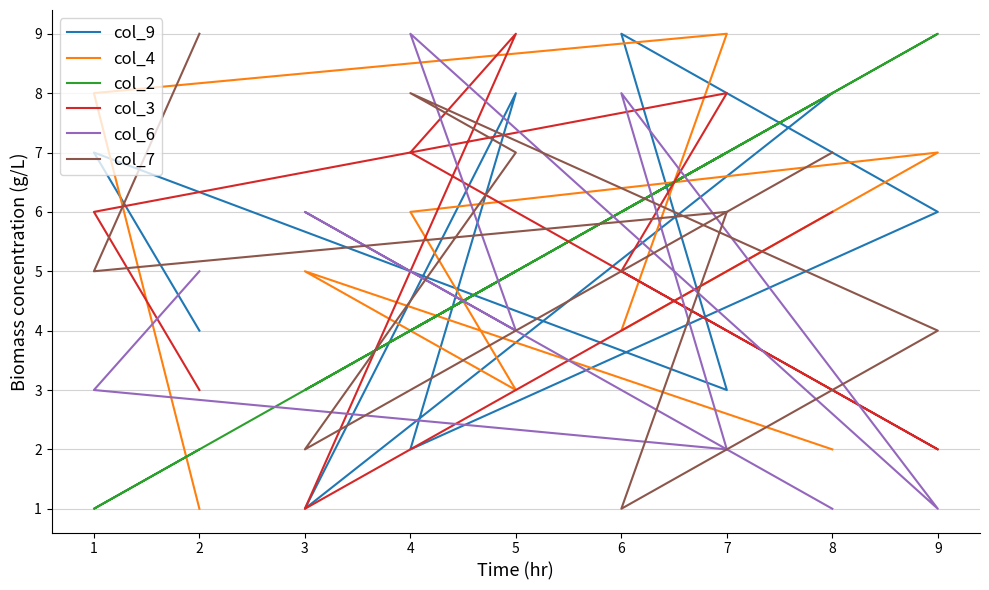

List the series in order of their peak value, lowest first.

col_9, col_4, col_2, col_3, col_6, col_7